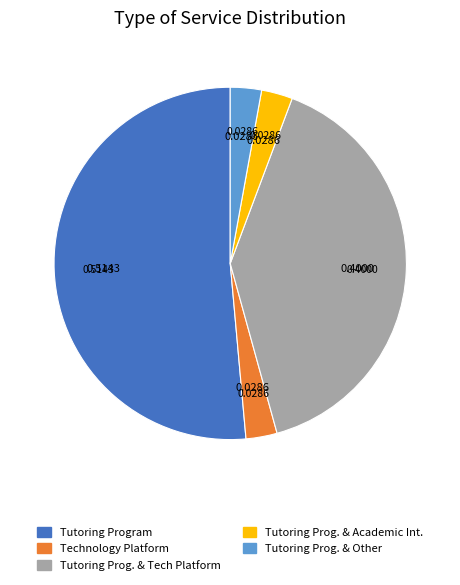

Is there a majority slice in this chart?

Yes